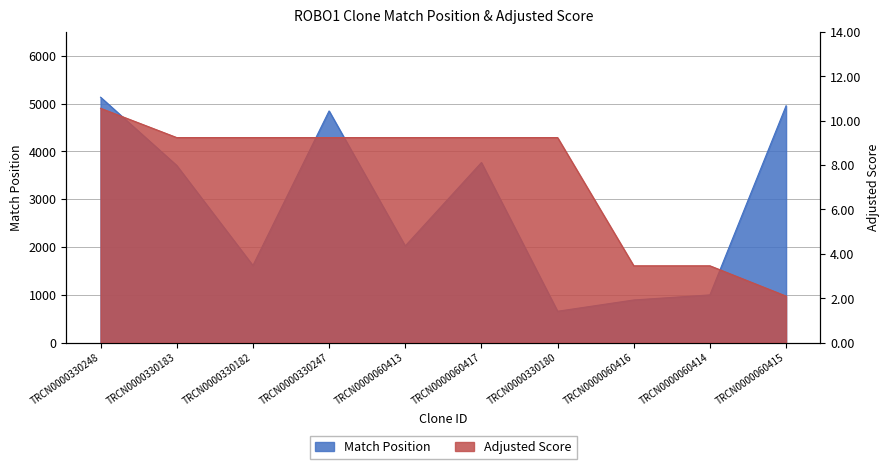

At which label is Adjusted Score closest to 6?

TRCN0000060416